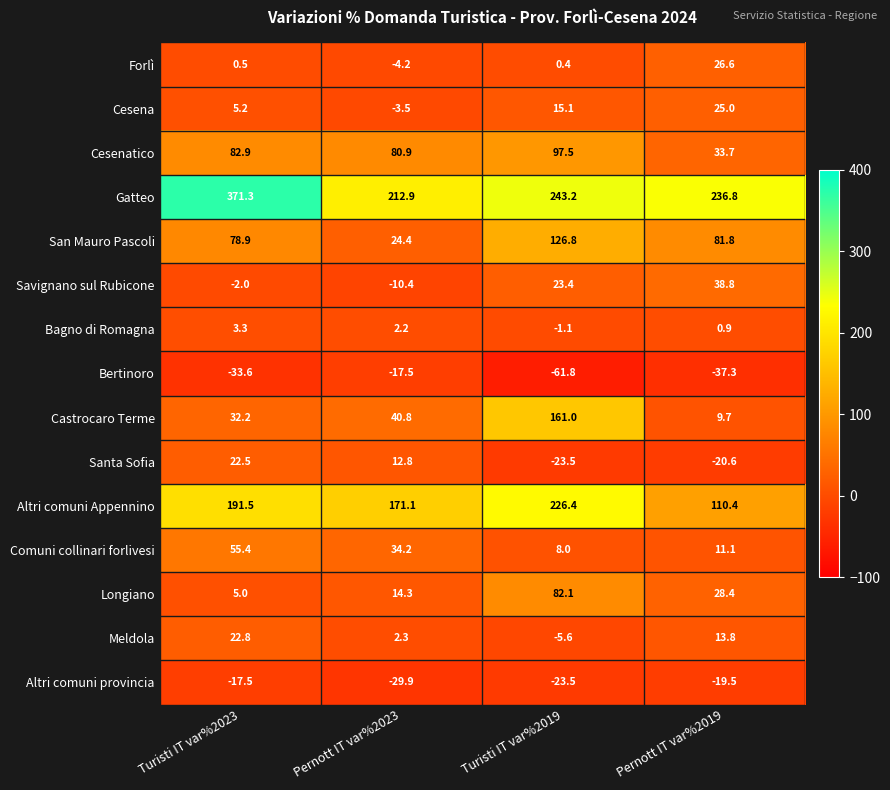

What is the approximate value of Bertinoro at Pernott IT var%2023?

-17.5